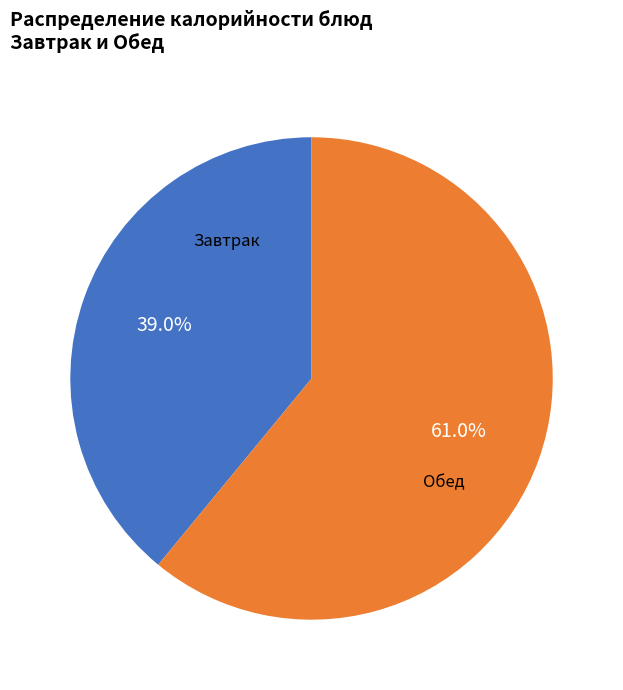

Approximately how many times larger is the value at Обед compared to Завтрак?

1.6